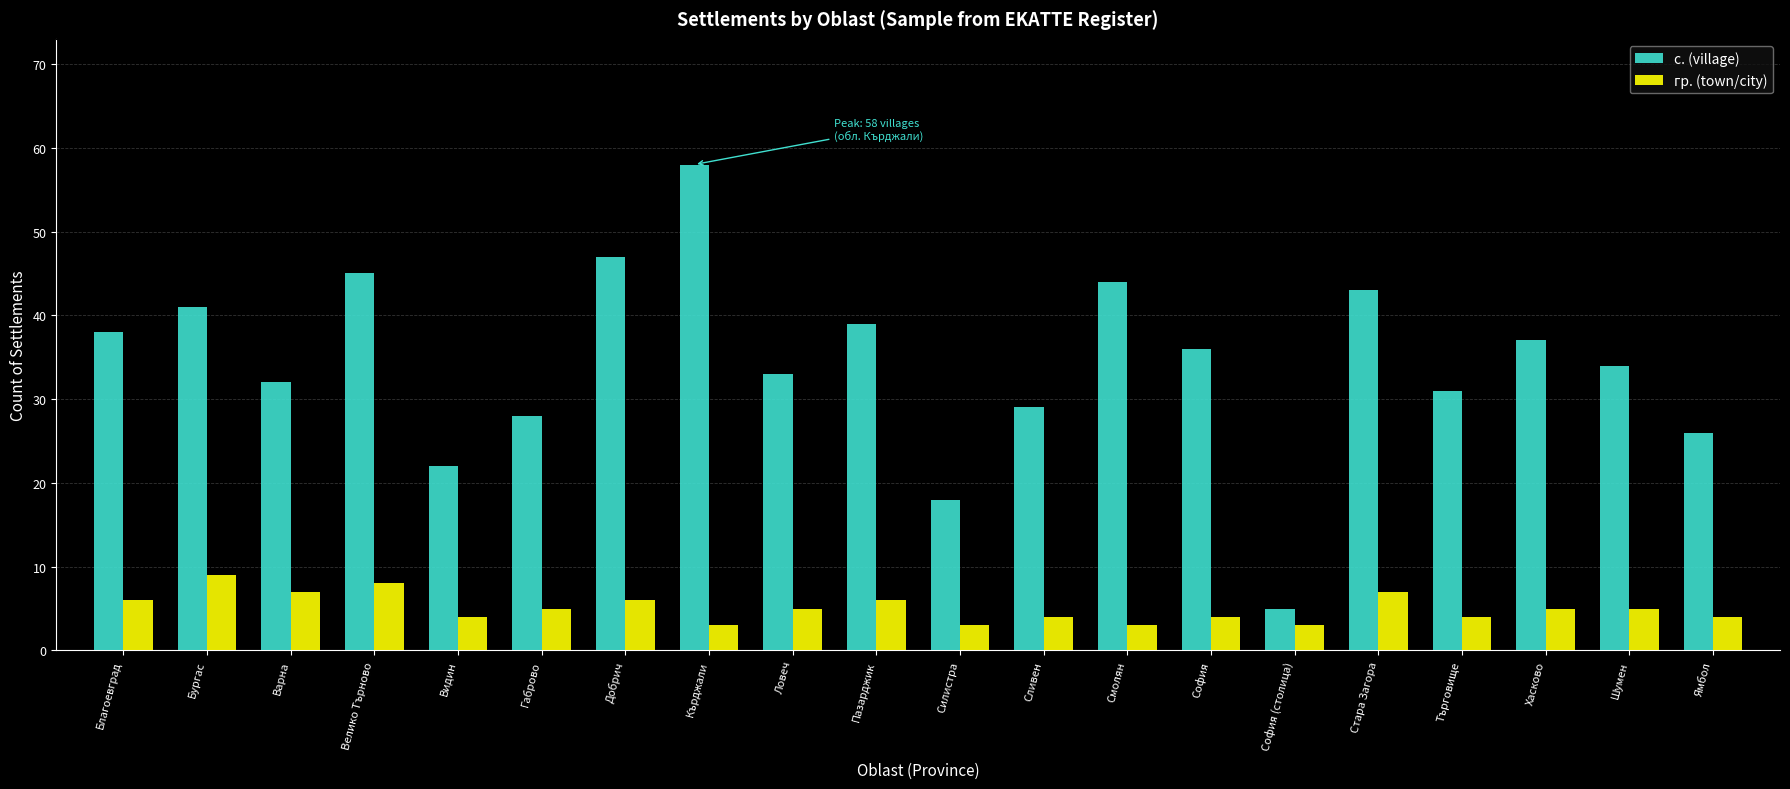

Rank the series at Бургас from highest to lowest value.

с. (village), гр. (town/city)